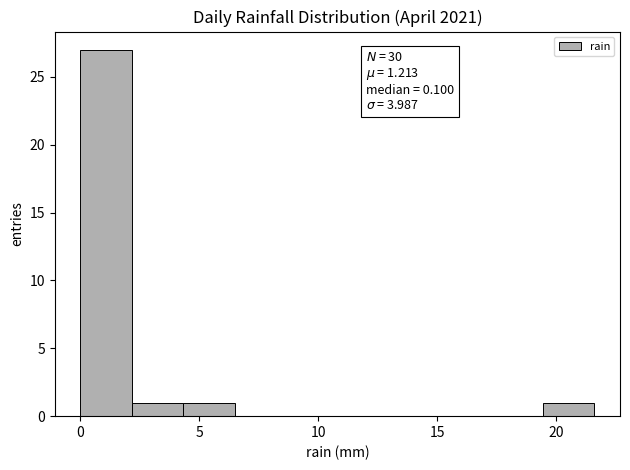

Over which range of the x-axis is the bar tallest?

0.0 to 2.0